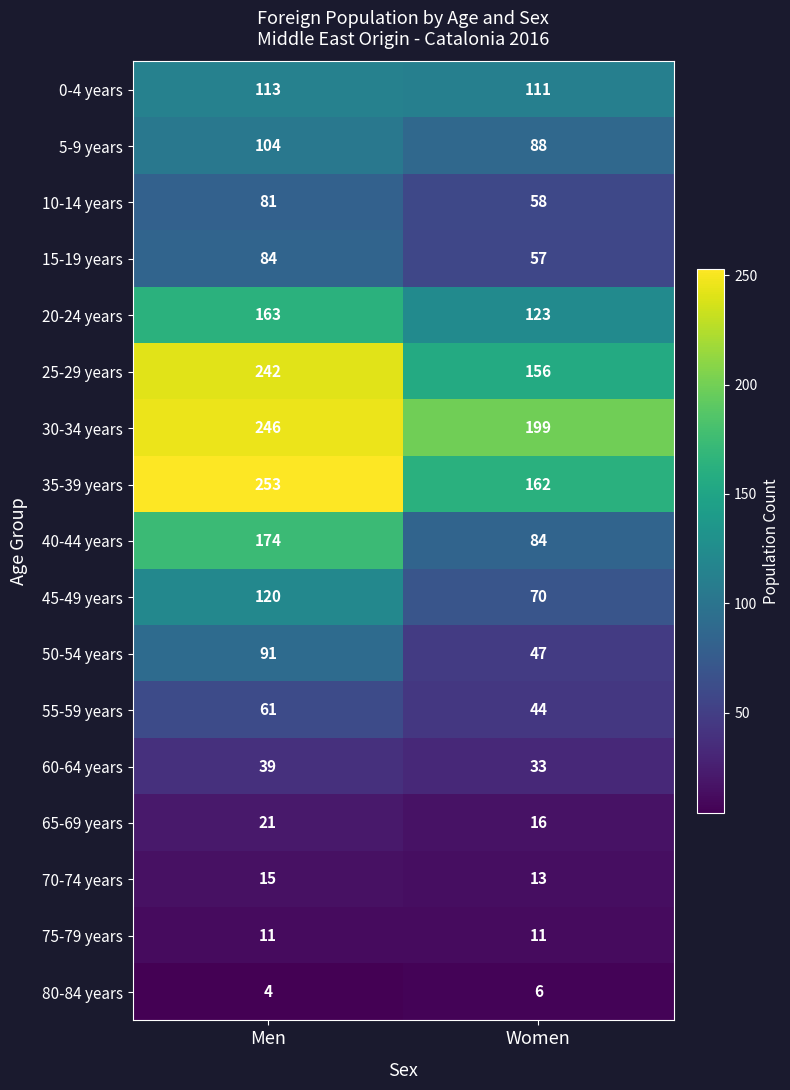

What is the maximum value shown in the chart?

253